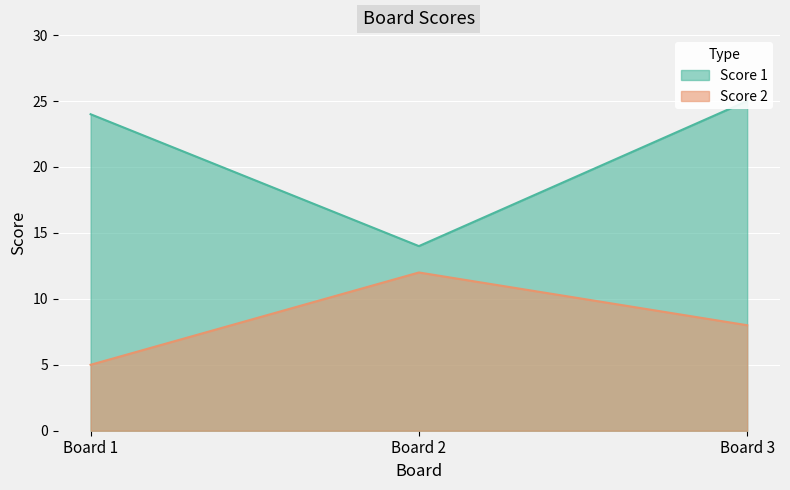

Is it true that Score 2 equals 7 at Board 1?

False